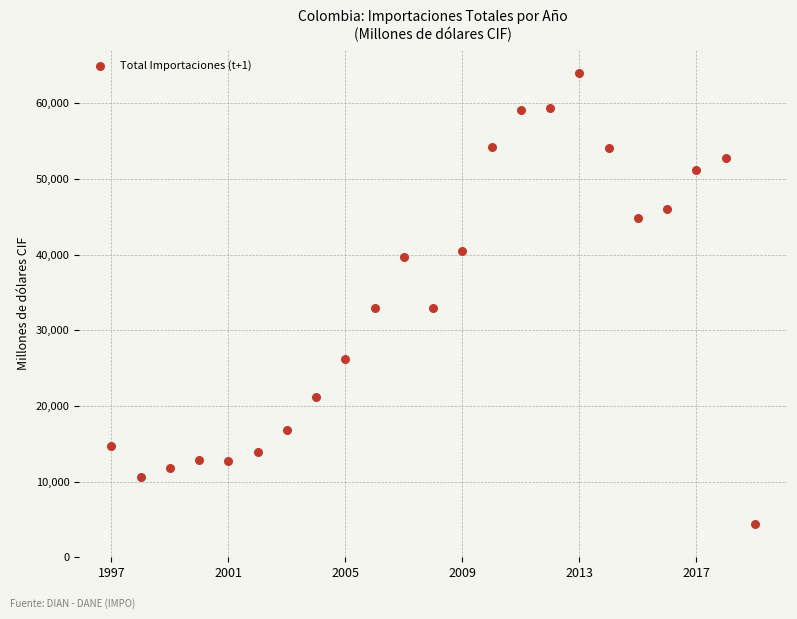

What is the range of Y values (max minus min)?

59699.3